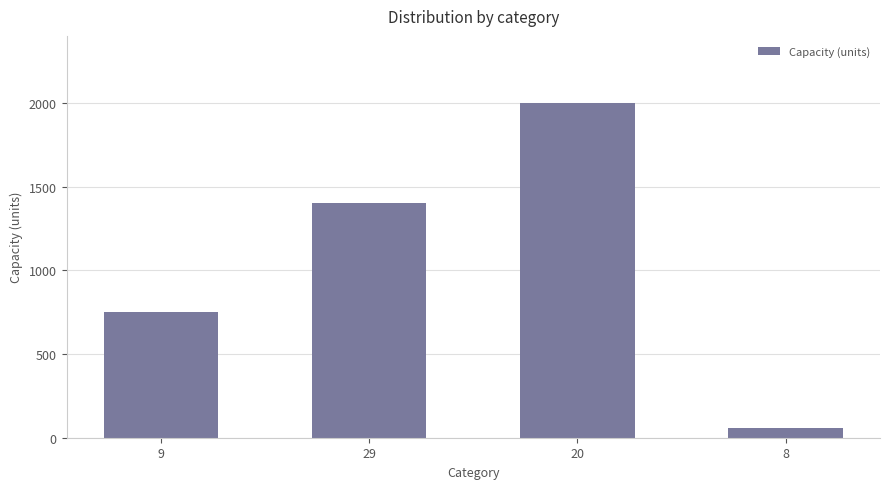

What position from the left is 9?

1